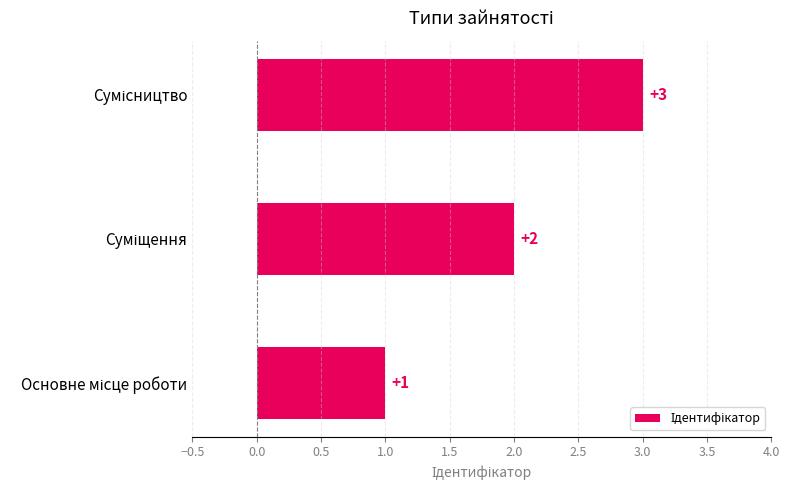

How many data points does each series have?

3